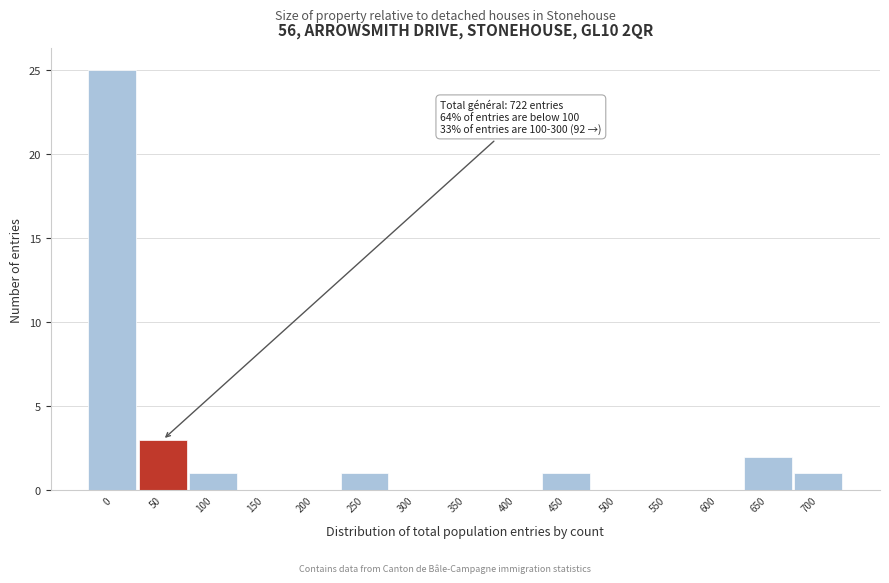

Reading left to right, what are all the values shown in this chart?

0=25	50=3	100=1	150=0	200=0	250=1	300=0	350=0	400=0	450=1	500=0	550=0	600=0	650=2	700=1